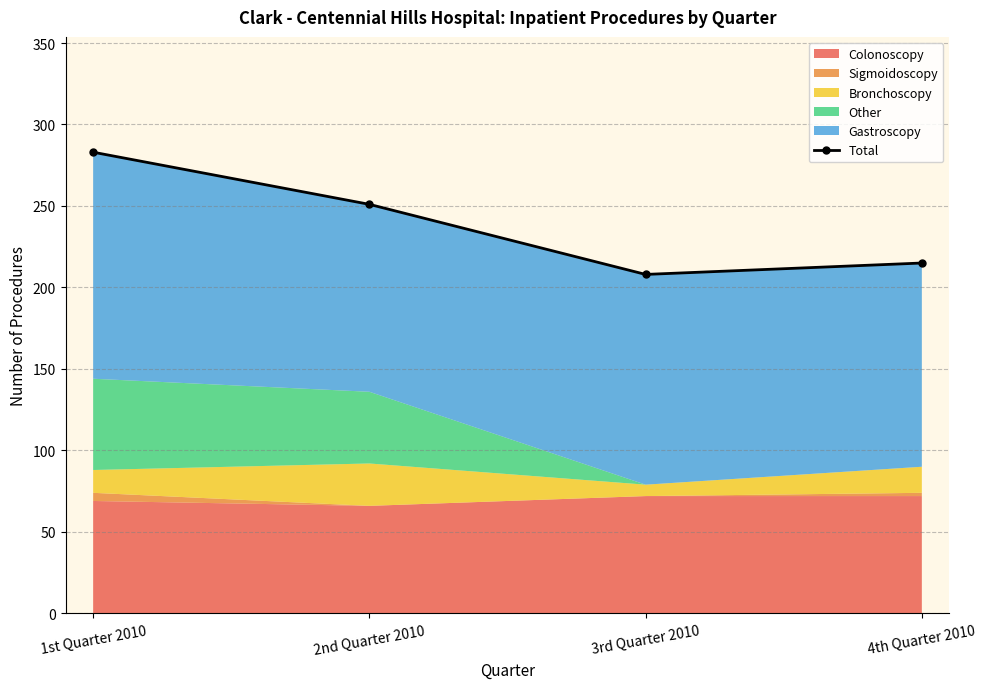

Where does the data first go above 251?

1st Quarter 2010